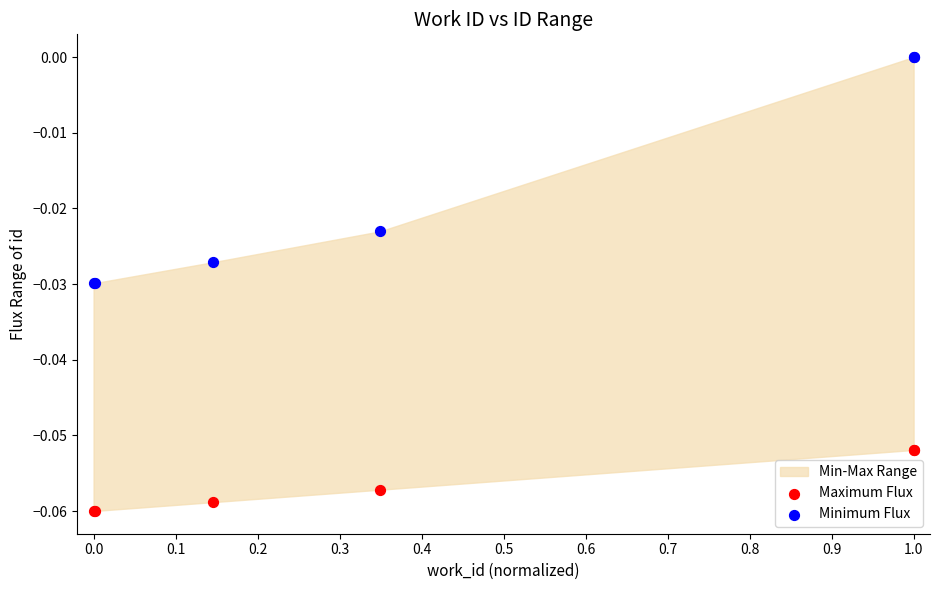

Which series has the widest spread of Y values?

Minimum Flux